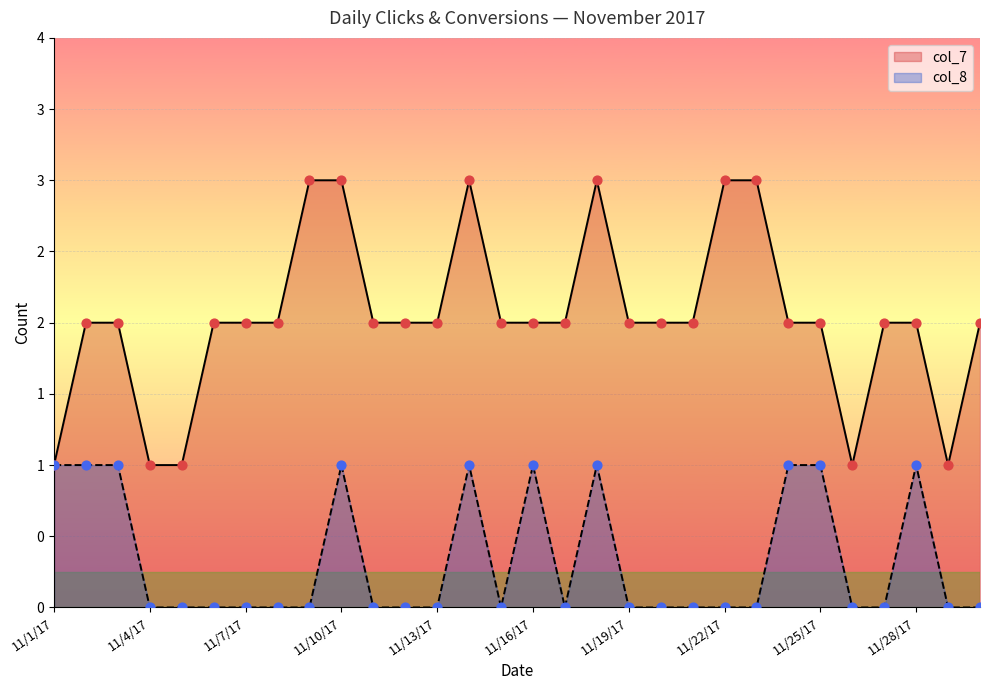

Which series reaches the minimum Y coordinate?

col_8